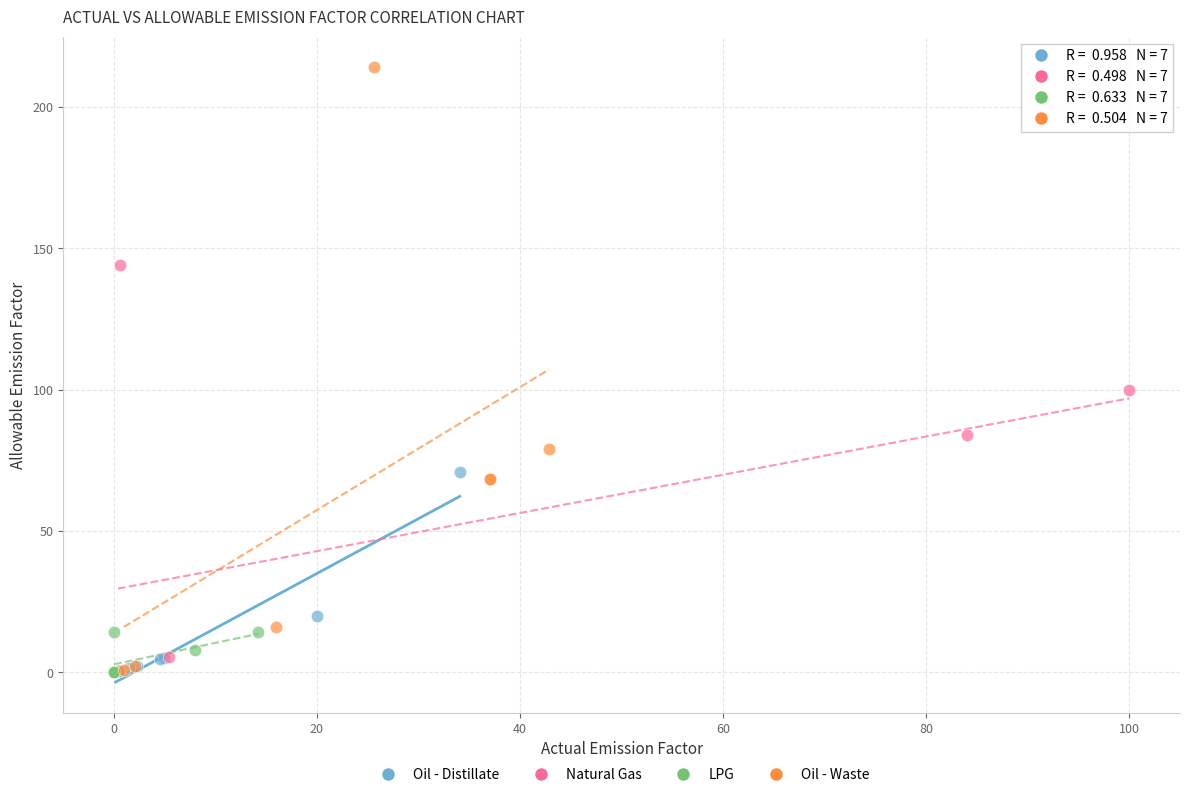

Which series contains the highest Y value?

Oil - Waste